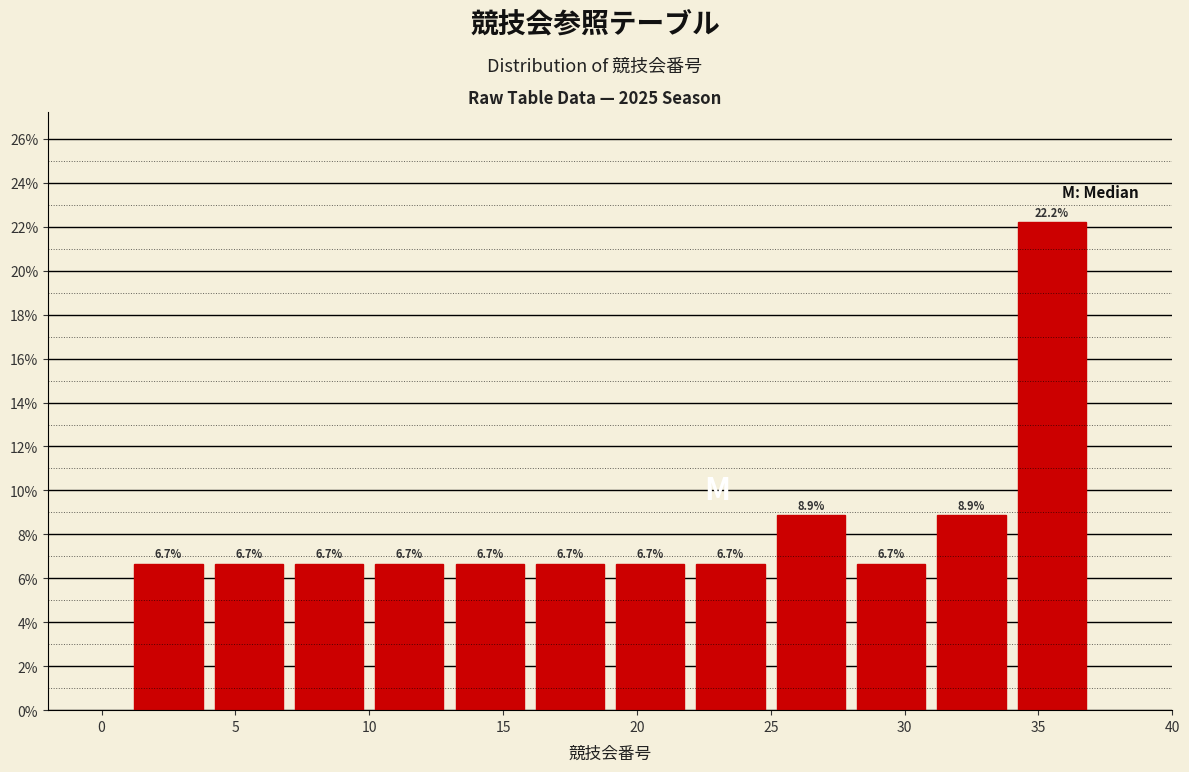

Reading left to right, list every bar in this chart as the range it spans on the x-axis followed by its height.

1 to 4: 6.7
4 to 7: 6.7
7 to 10: 6.7
10 to 13: 6.7
13 to 16: 6.7
16 to 19: 6.7
19 to 22: 6.7
22 to 25: 6.7
25 to 28: 8.9
28 to 31: 6.7
31 to 34: 8.9
34 to 37: 22.2